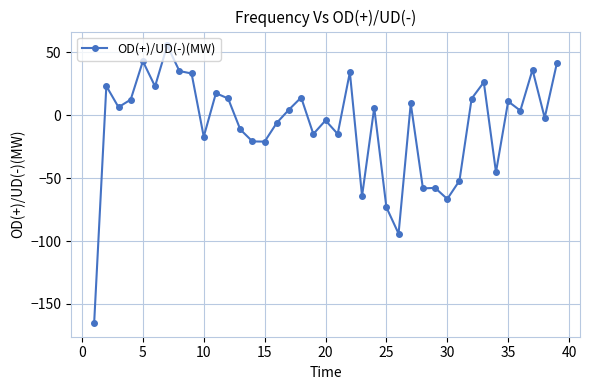

What is the sum of all values?

-330.9